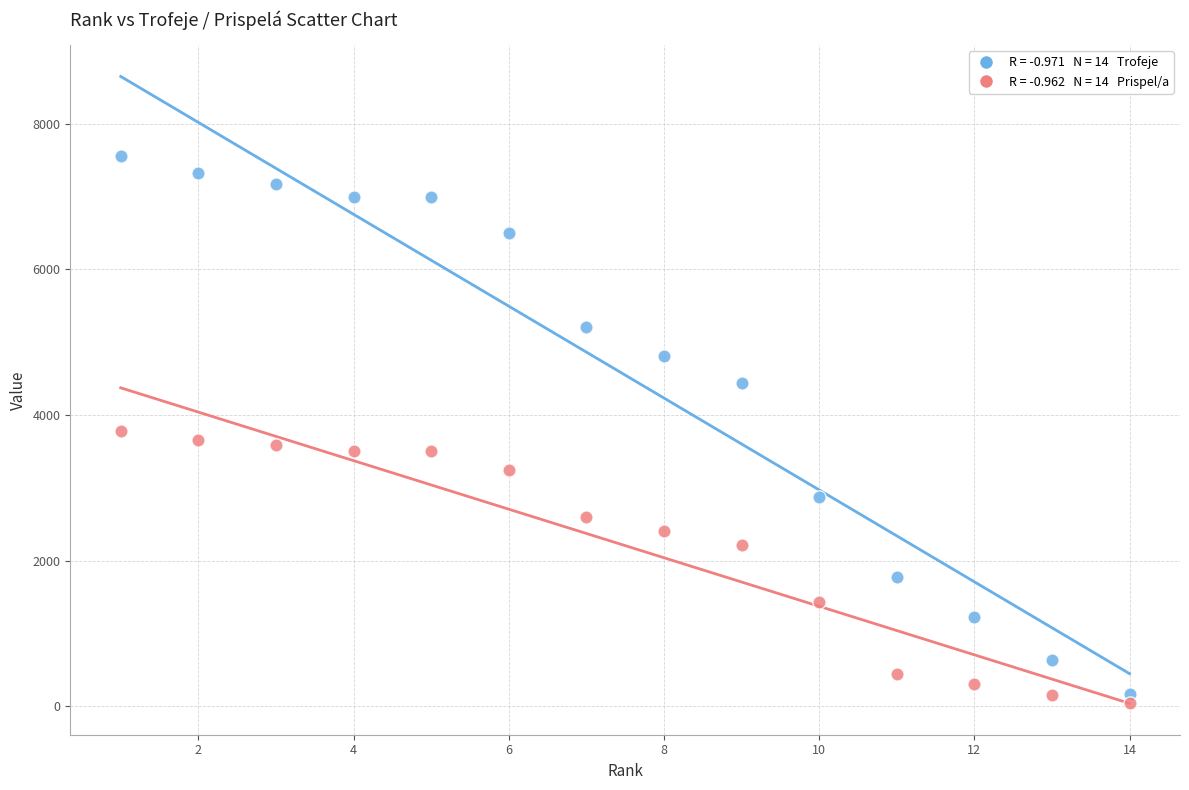

Across all data points, what is the range of Y values (max minus min)?

7522